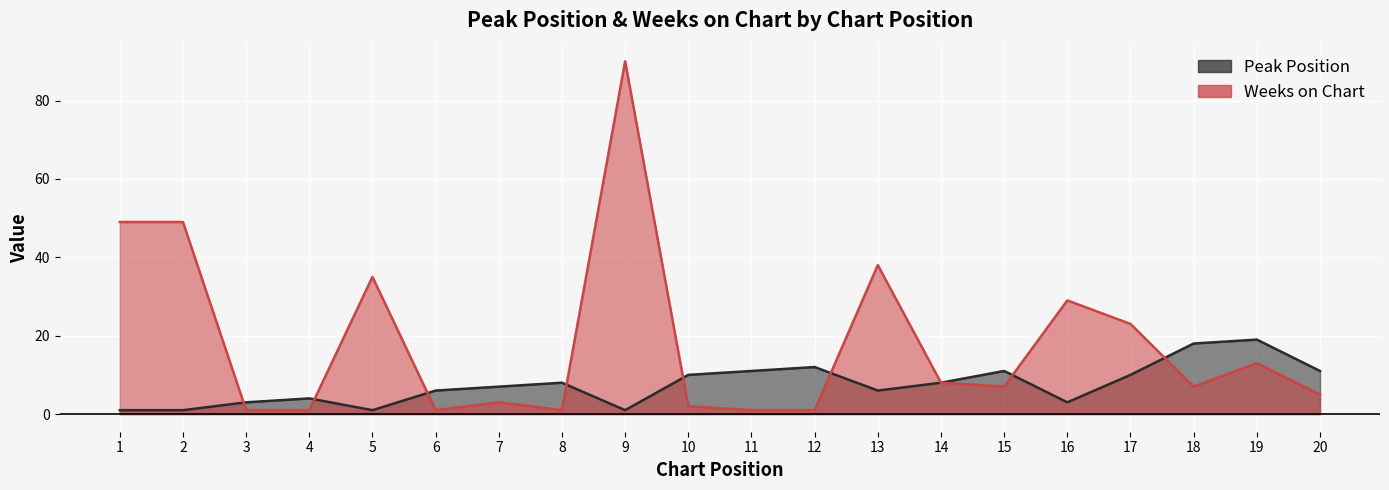

Which category has the highest value in the Peak Position series?

19